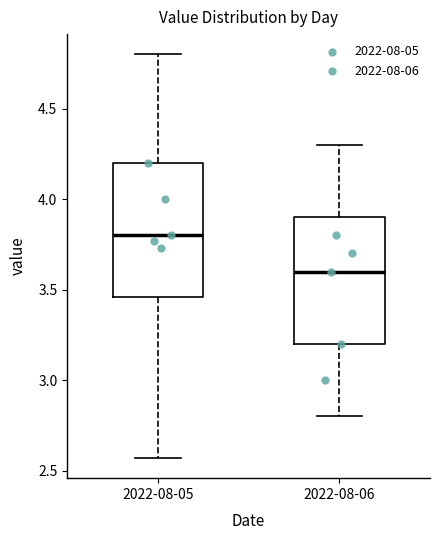

Which box's median line is the highest?

2022-08-05